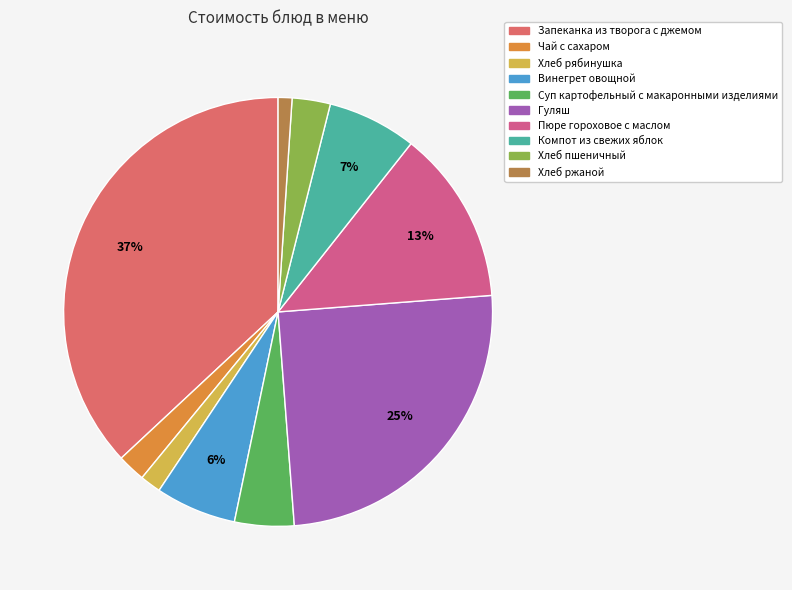

Which category has the biggest portion of the pie?

Запеканка из творога с джемом